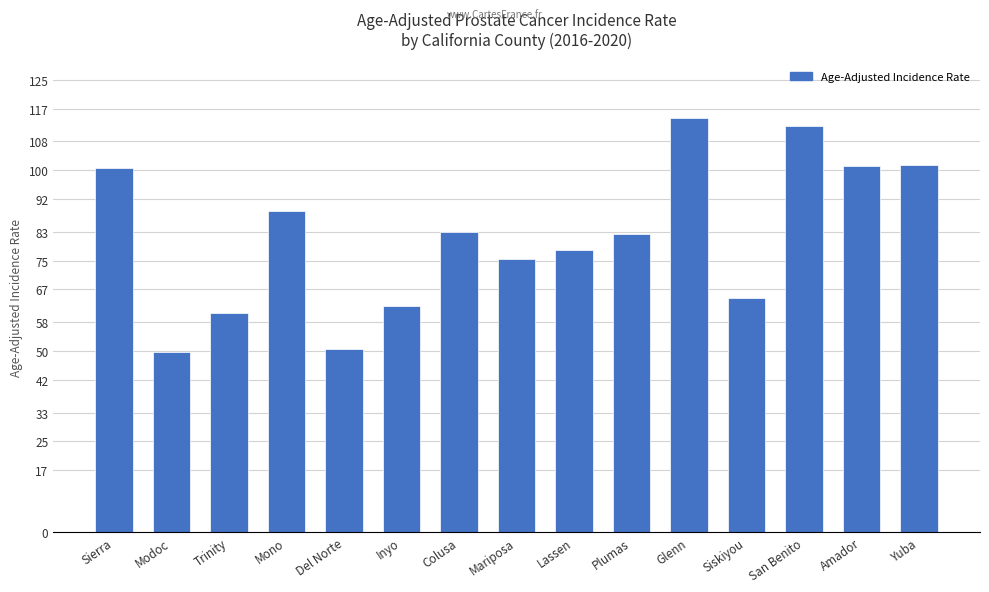

How many data points are above 82?

8